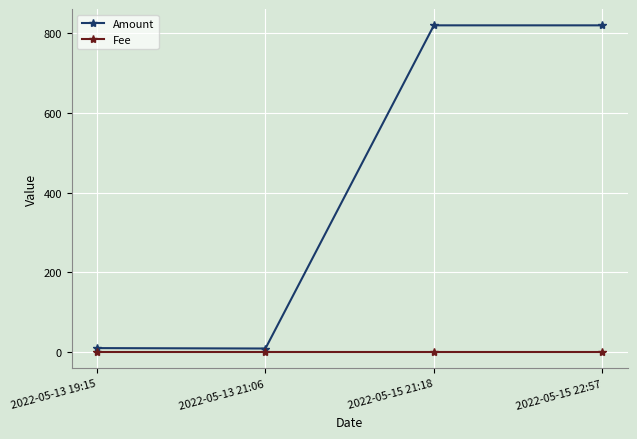

True or false: Fee has more than 2 interior local peaks.

False